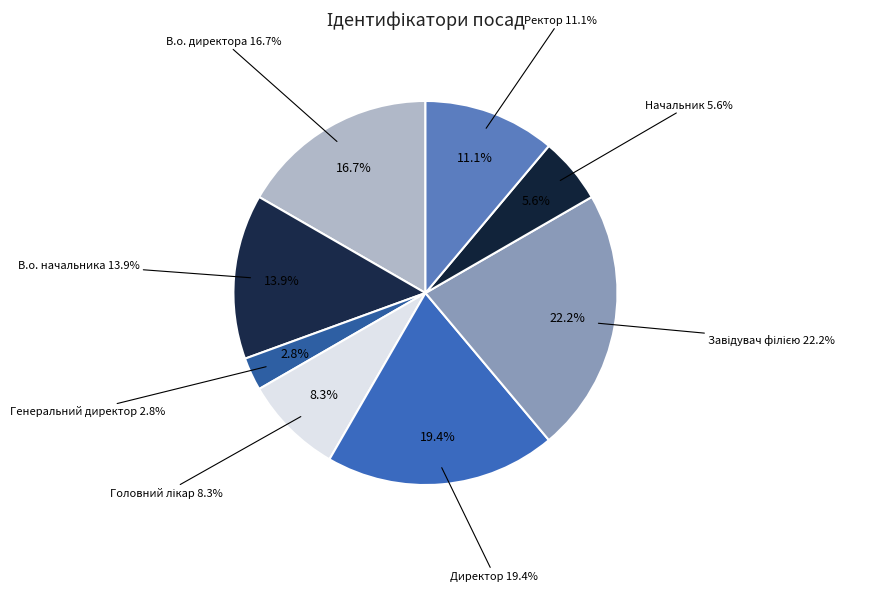

Which category has the smallest portion of the pie?

Генеральний директор